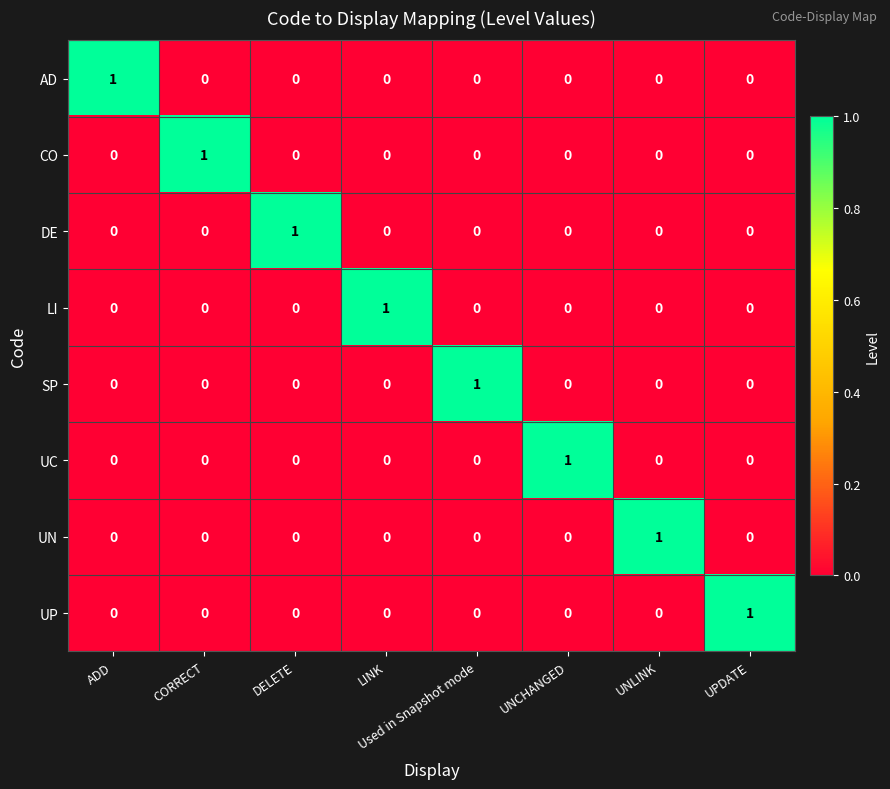

True or false: UP has a value of 0 at ADD.

True